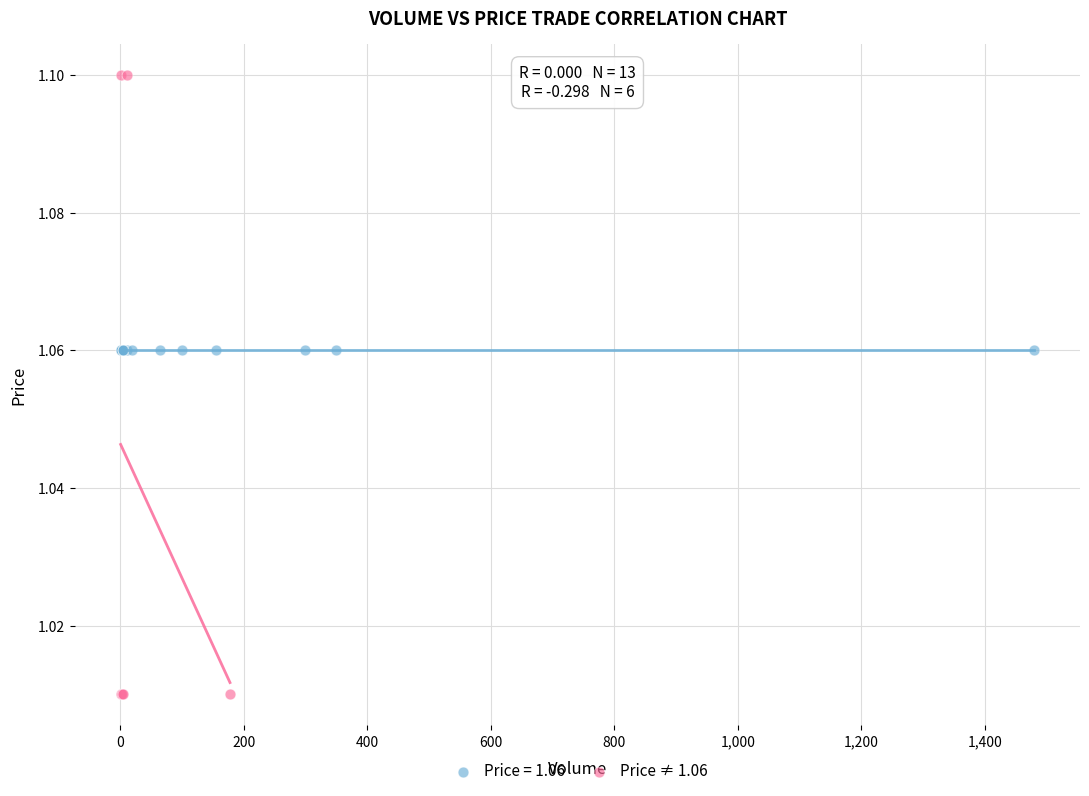

Which series reaches the maximum Y coordinate?

Price ≠ 1.06